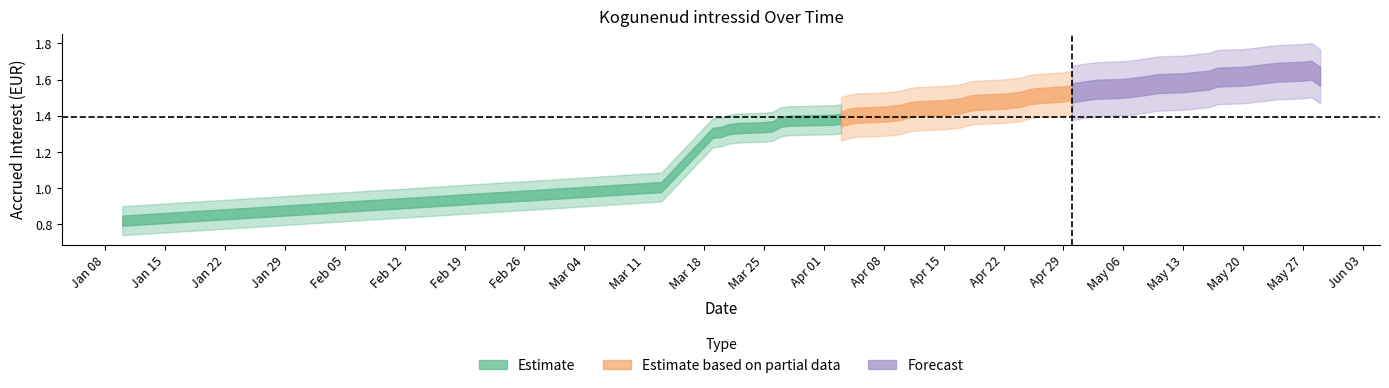

What is the maximum value shown in the chart?

1.7